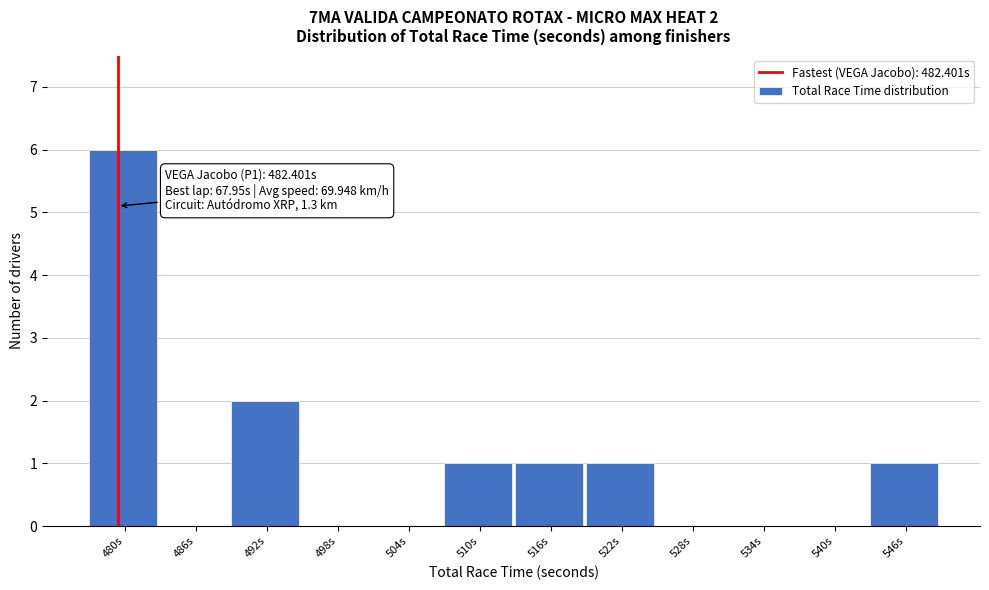

Reading right to left, list all the values displayed in this chart.

546s=1	540s=0	534s=0	528s=0	522s=1	516s=1	510s=1	504s=0	498s=0	492s=2	486s=0	480s=6